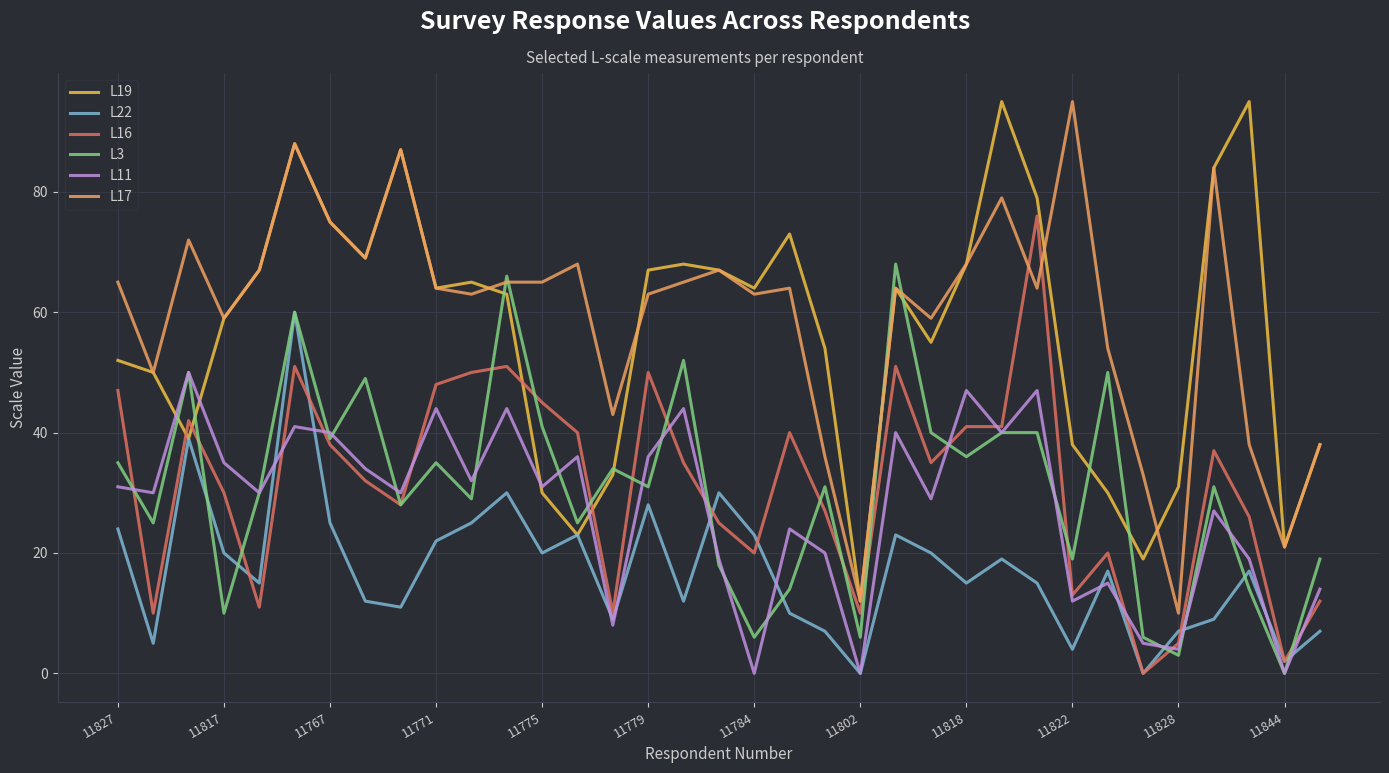

True or false: L11 and L17 cross at least once.

False